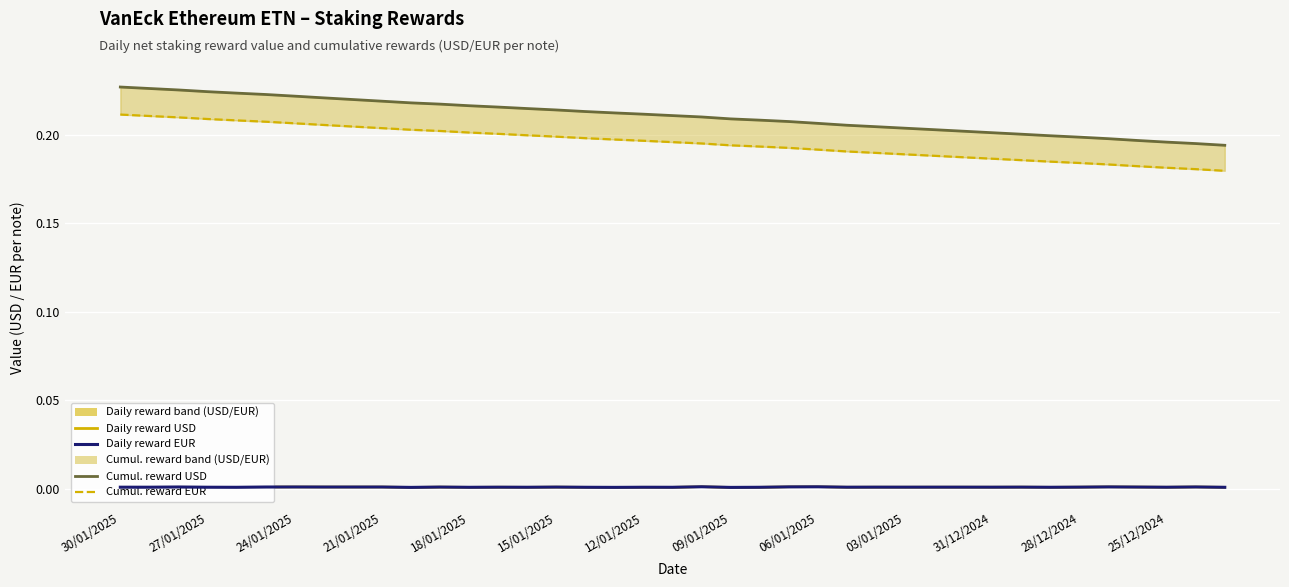

True or false: Cumul. reward EUR and Daily reward EUR cross at least once.

False